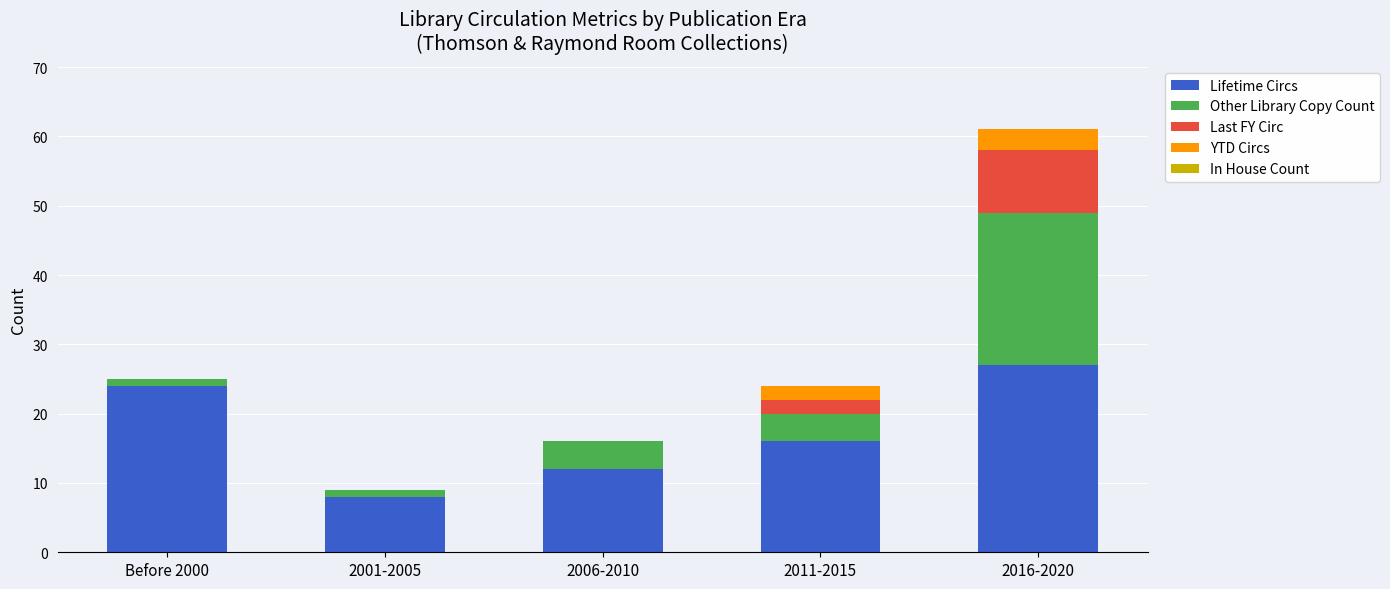

The Lifetime Circs series shows 11 at Before 2000. True or false?

False